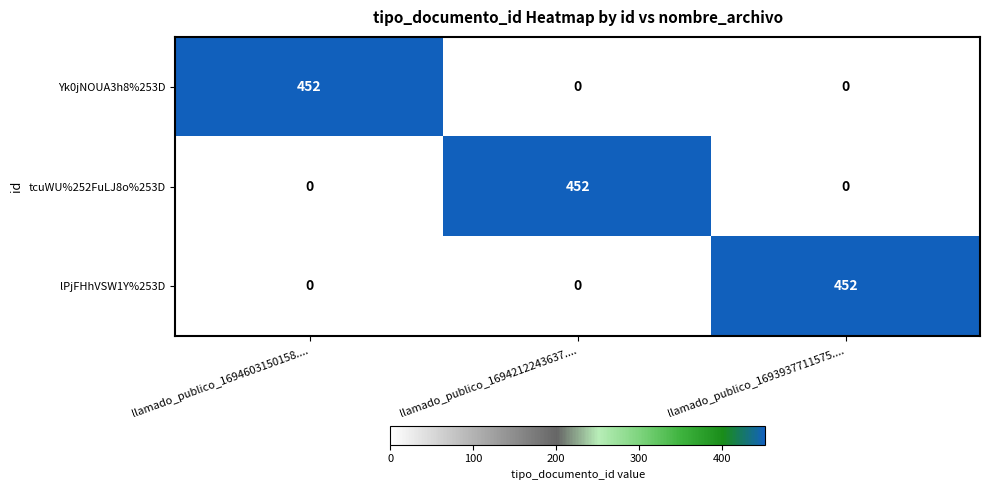

How many tcuWU%252FuLJ8o%253D values are between 0 and 452?

3